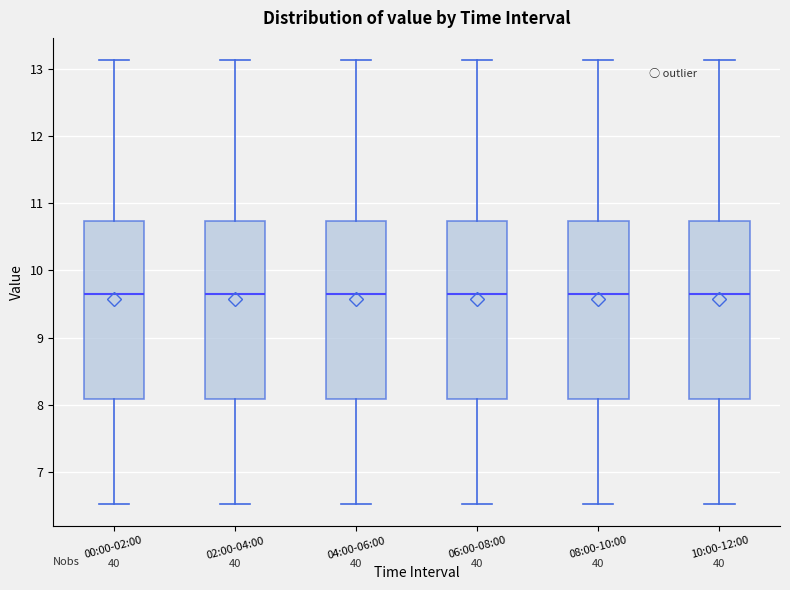

Reading left to right, read every box against the y-axis: the position of its median line, the range the box covers, and the ends of its whiskers. The values are not printed on the chart, so give them approximately, as read against the axis.

00:00-02:00: median 9.7, box 8.1 to 10.7, whiskers 6.5 to 13.1
02:00-04:00: median 9.7, box 8.1 to 10.7, whiskers 6.5 to 13.1
04:00-06:00: median 9.7, box 8.1 to 10.7, whiskers 6.5 to 13.1
06:00-08:00: median 9.7, box 8.1 to 10.7, whiskers 6.5 to 13.1
08:00-10:00: median 9.7, box 8.1 to 10.7, whiskers 6.5 to 13.1
10:00-12:00: median 9.7, box 8.1 to 10.7, whiskers 6.5 to 13.1